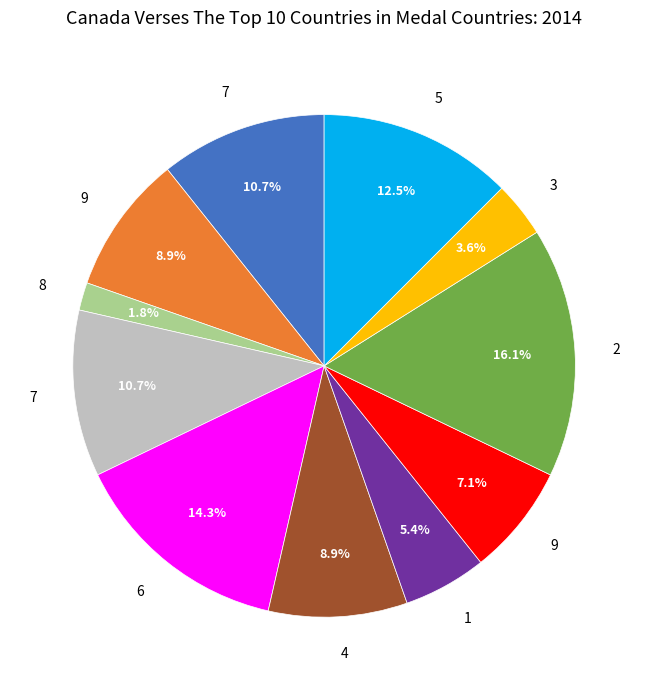

Is there a majority slice in this chart?

No